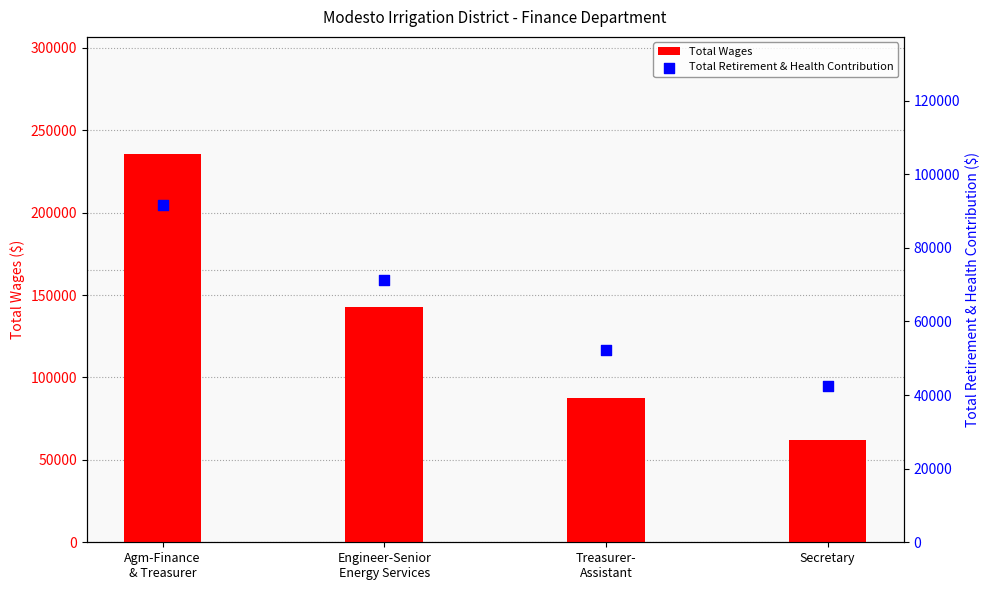

What are all the series names shown in the legend?

Total Wages, Total Retirement & Health Contribution